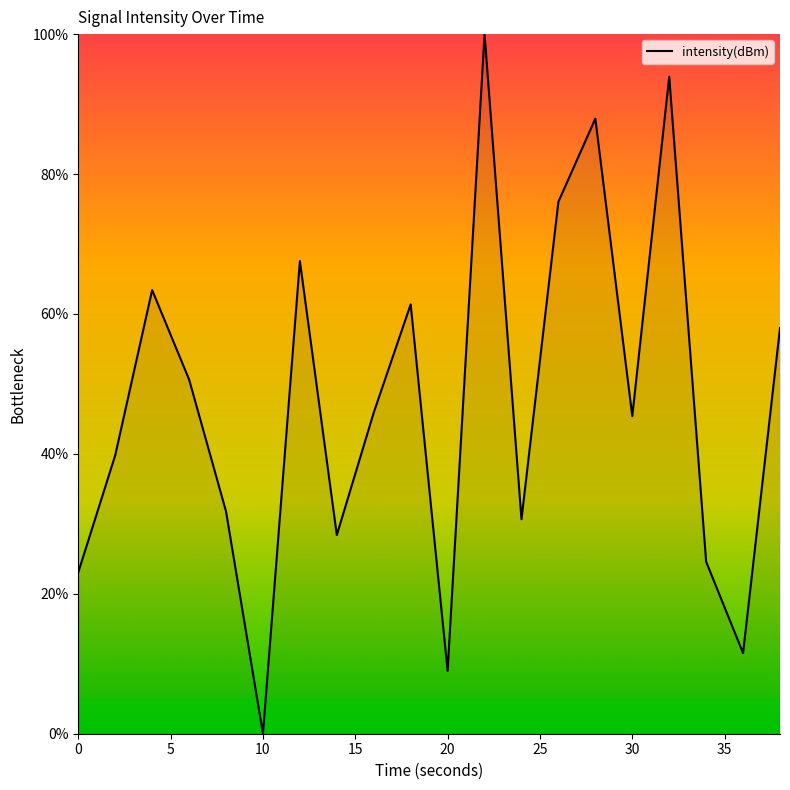

What is the difference between the maximum and minimum values?

100.0